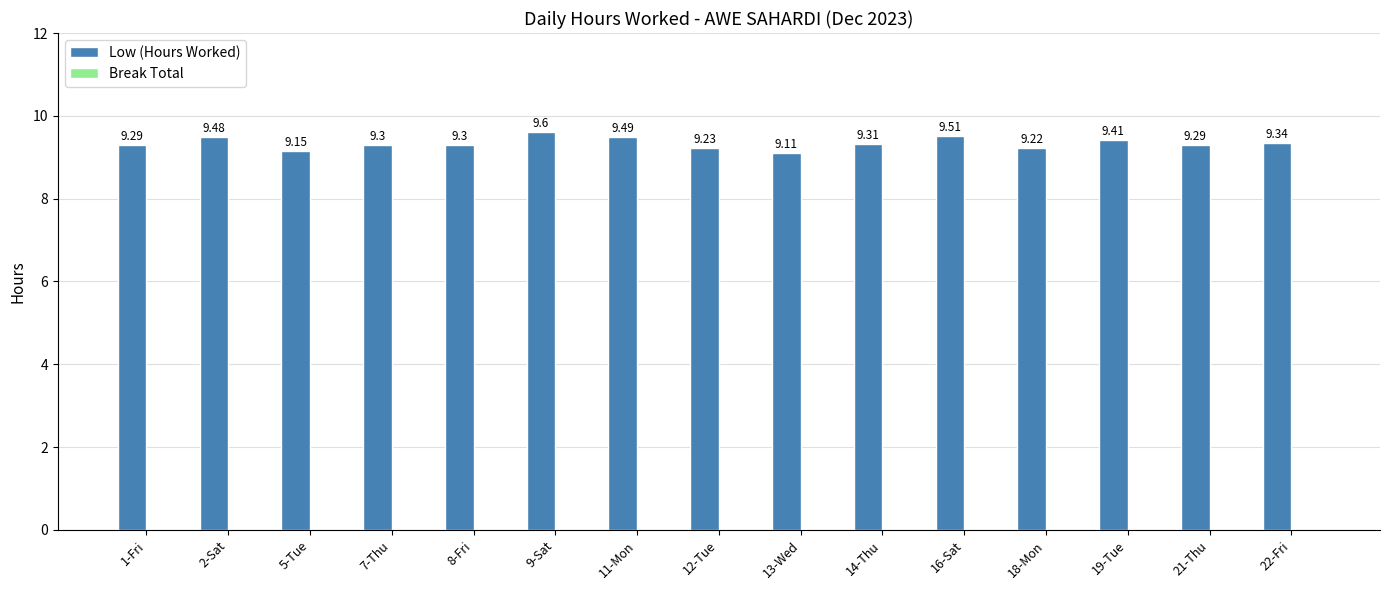

Which category has the lowest value across all series?

13-Wed